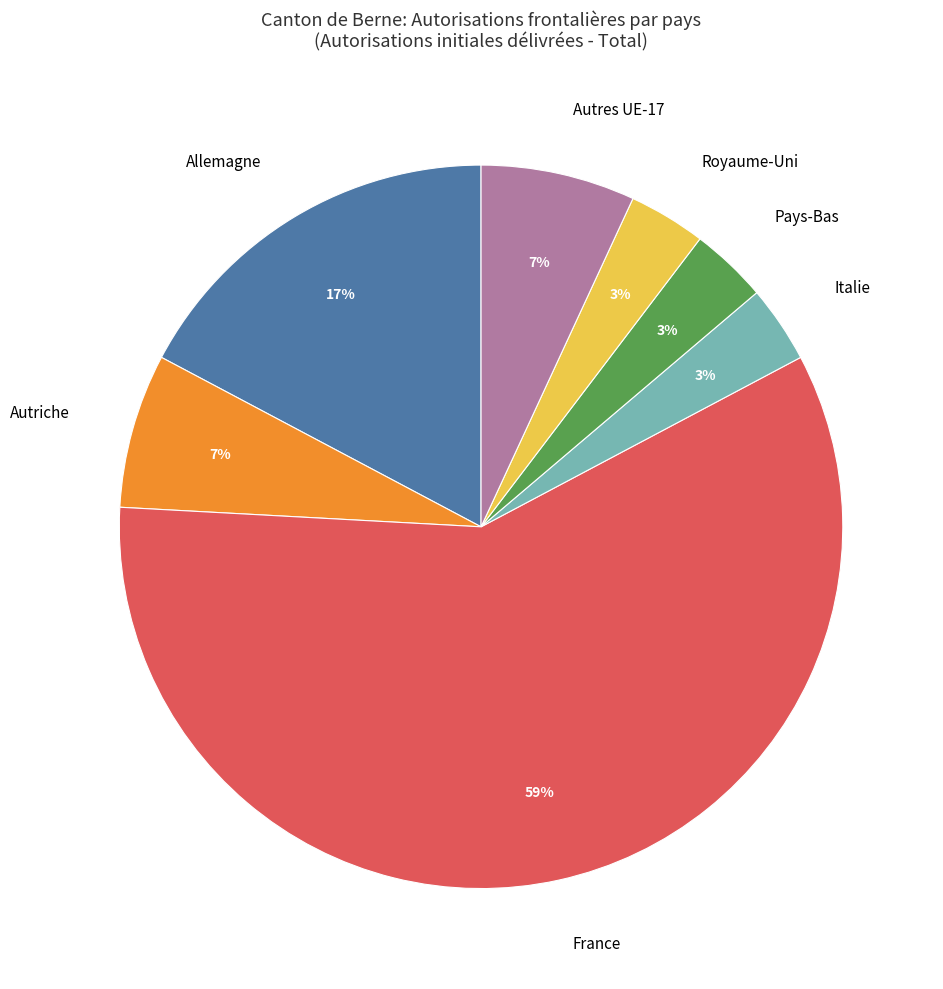

To the nearest percent, what portion does Italie represent?

3%